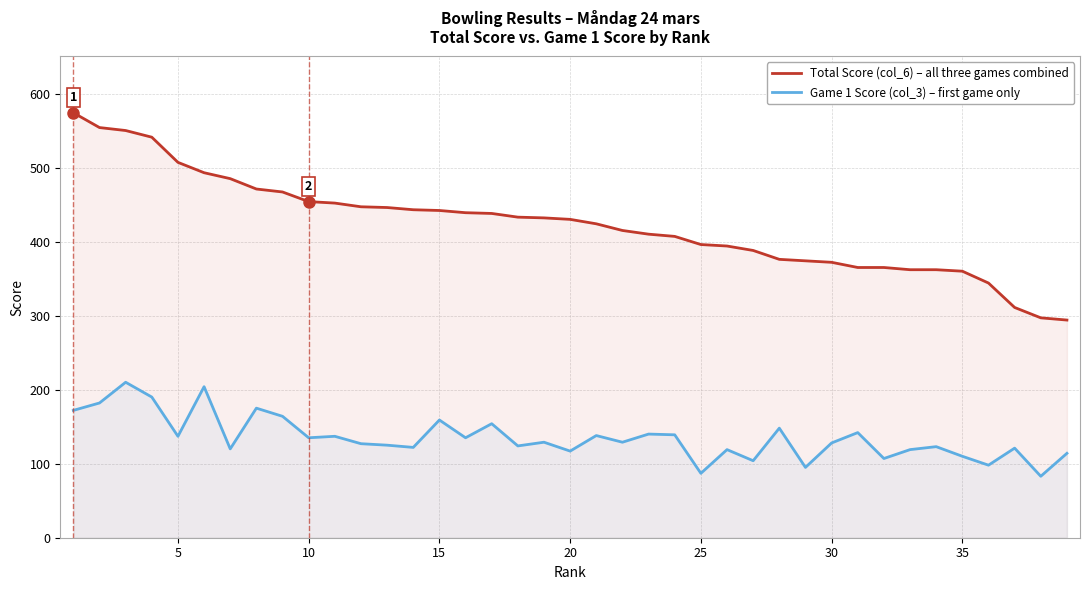

Which series has the largest range (max minus min)?

Total Score (col_6) – all three games combined